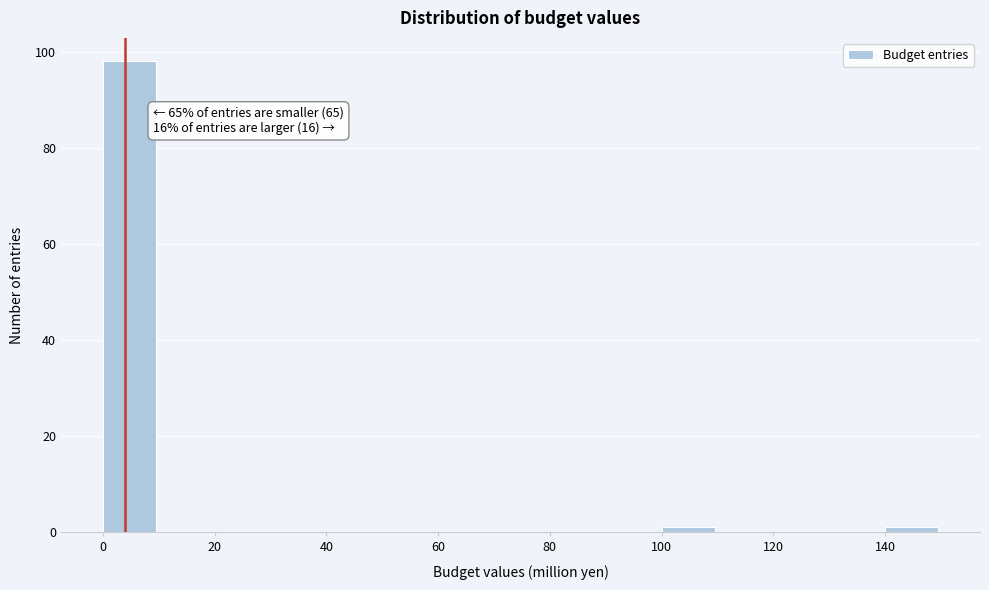

Over which range of the x-axis is the bar tallest?

0 to 10